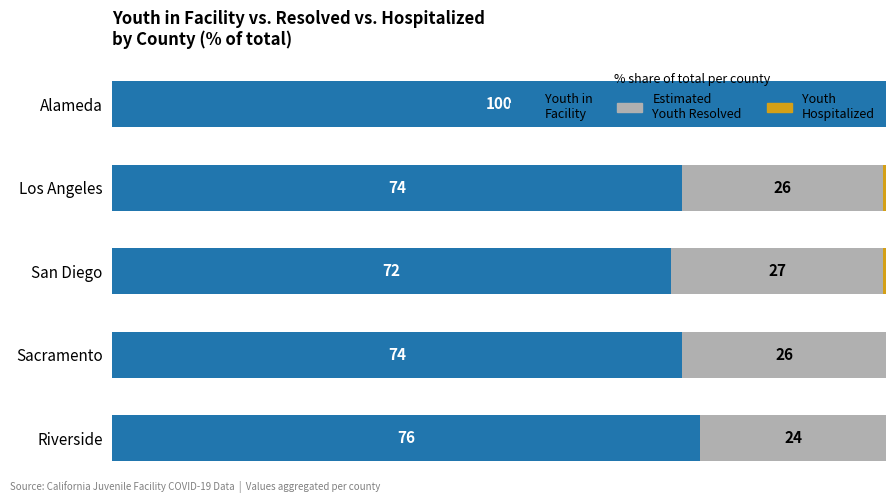

At which label is Youth in Facility closest to 86?

Riverside